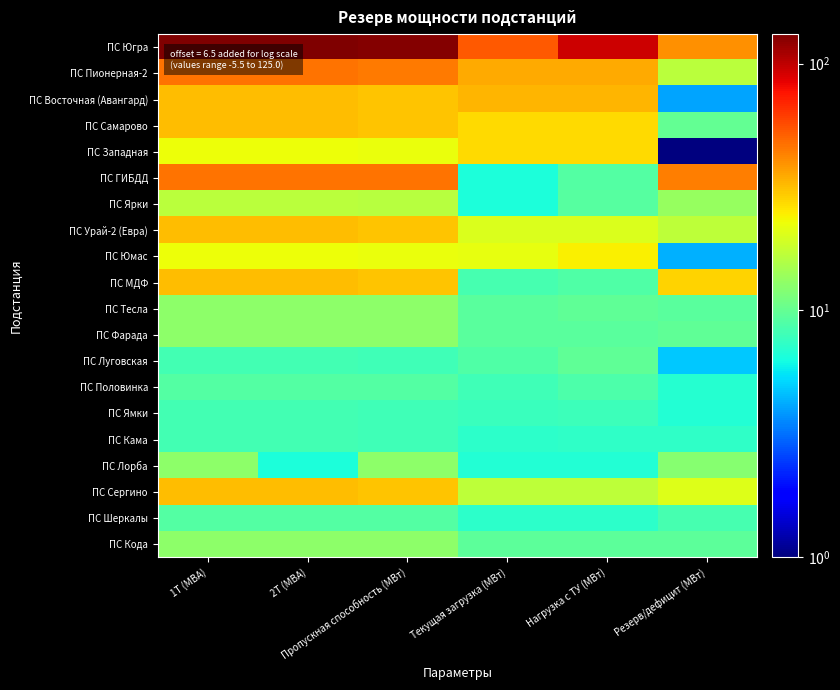

What is the maximum value shown in the chart?

131.5